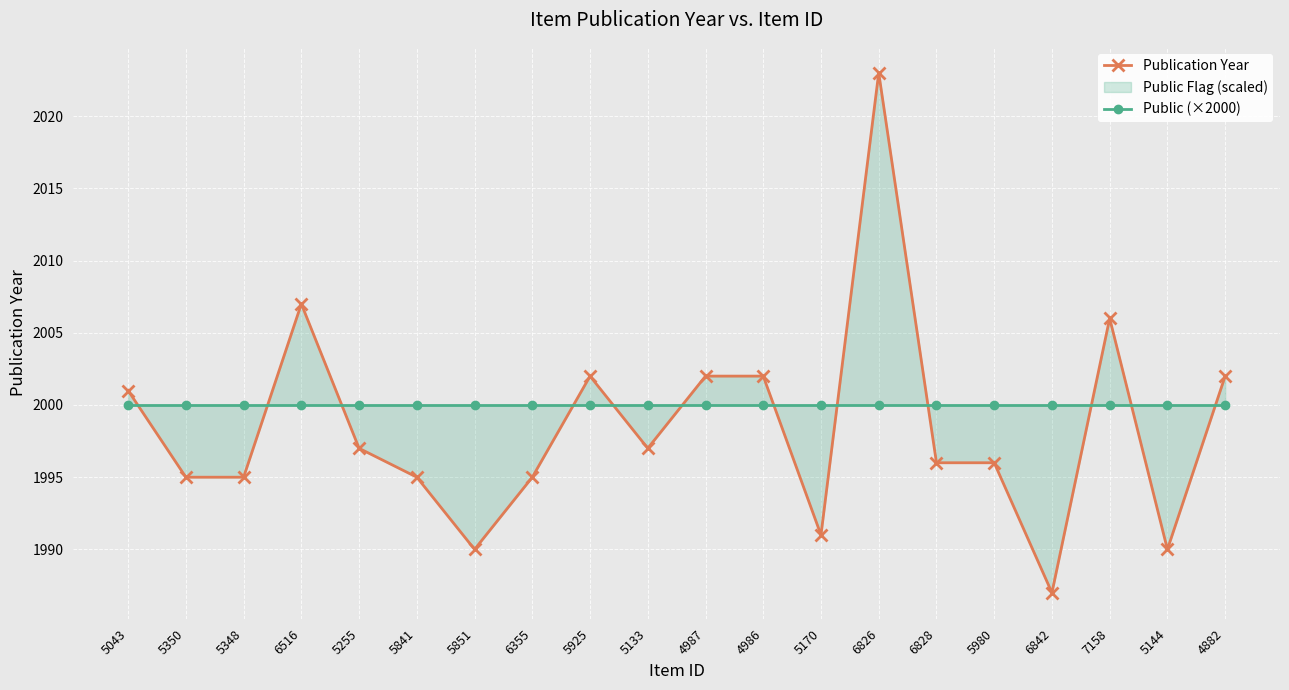

Which series ends up on top after the final intersection of Publication Year and Public (×2000)?

Publication Year